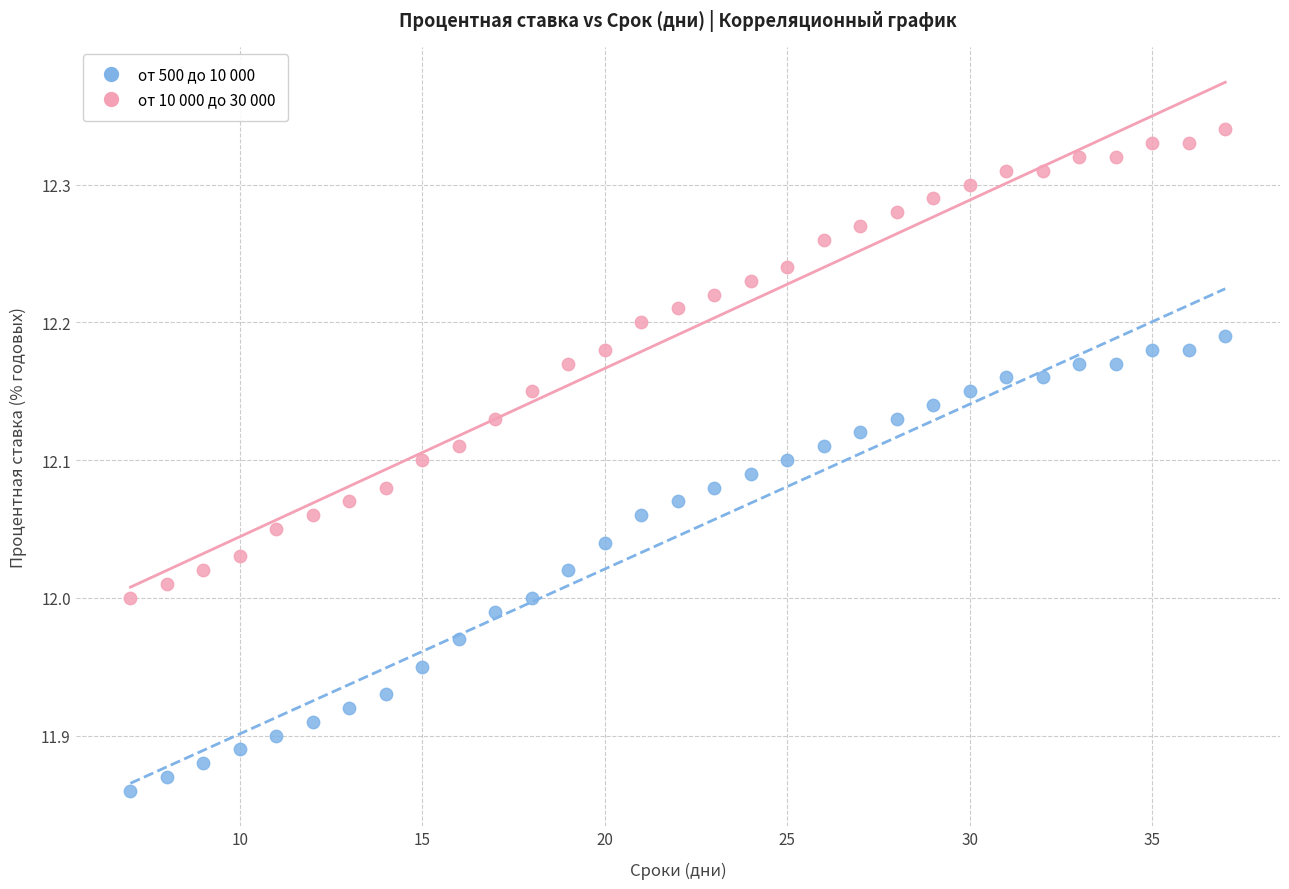

What is the X range (max minus min) for the scatter plot?

30.0